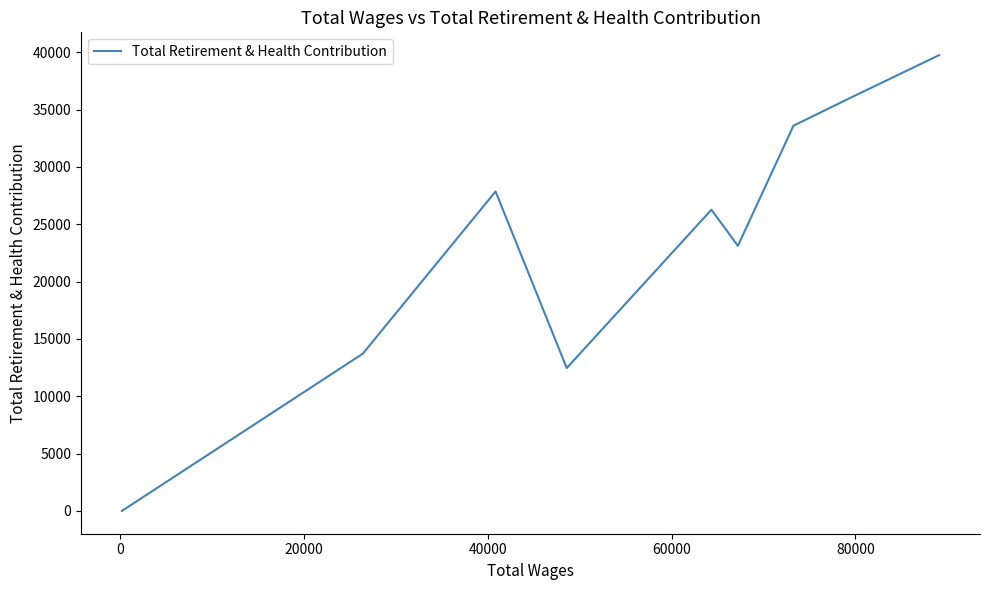

How many interior local peaks (higher than both neighbors) does the data have?

2